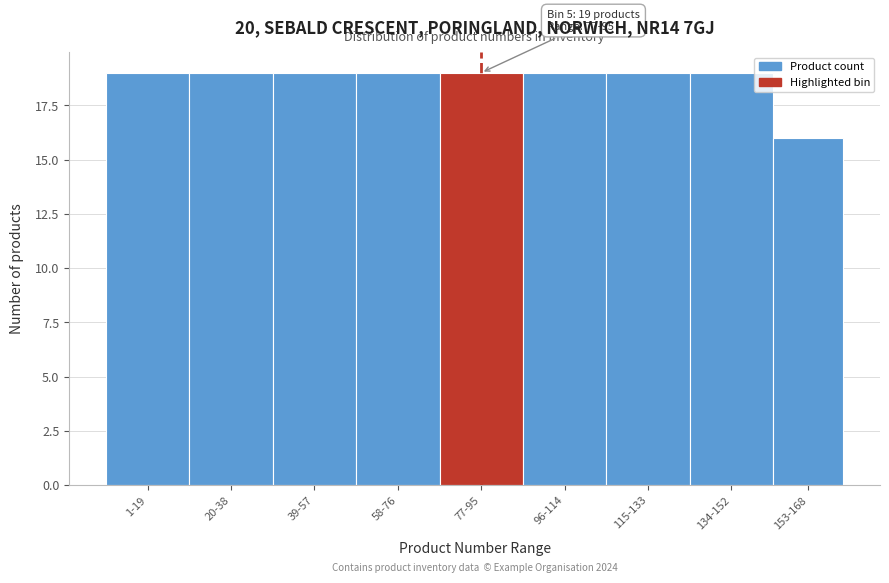

Reading left to right, list all the values displayed in this chart.

1-19=19	20-38=19	39-57=19	58-76=19	77-95=19	96-114=19	115-133=19	134-152=19	153-168=16